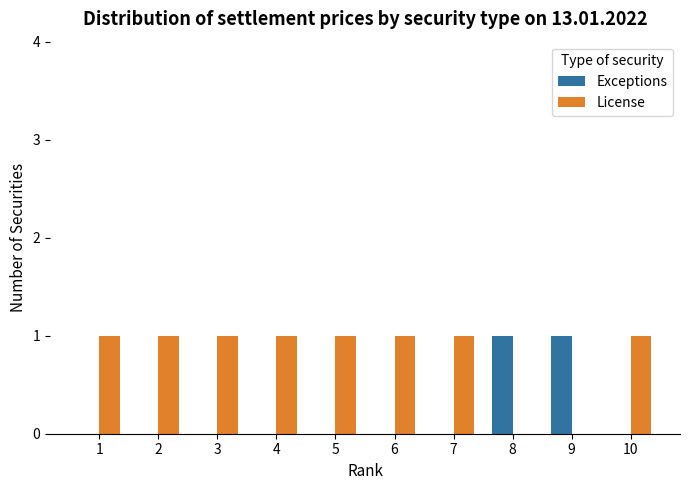

Which series has the largest total across all categories?

License